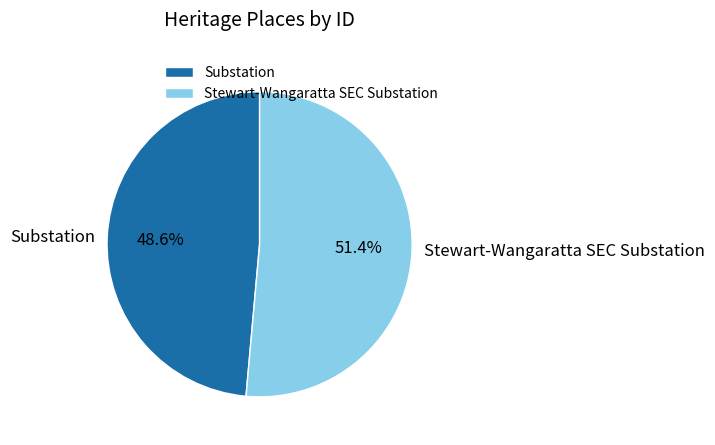

To the nearest percent, what portion does Stewart-Wangaratta SEC Substation represent?

51%